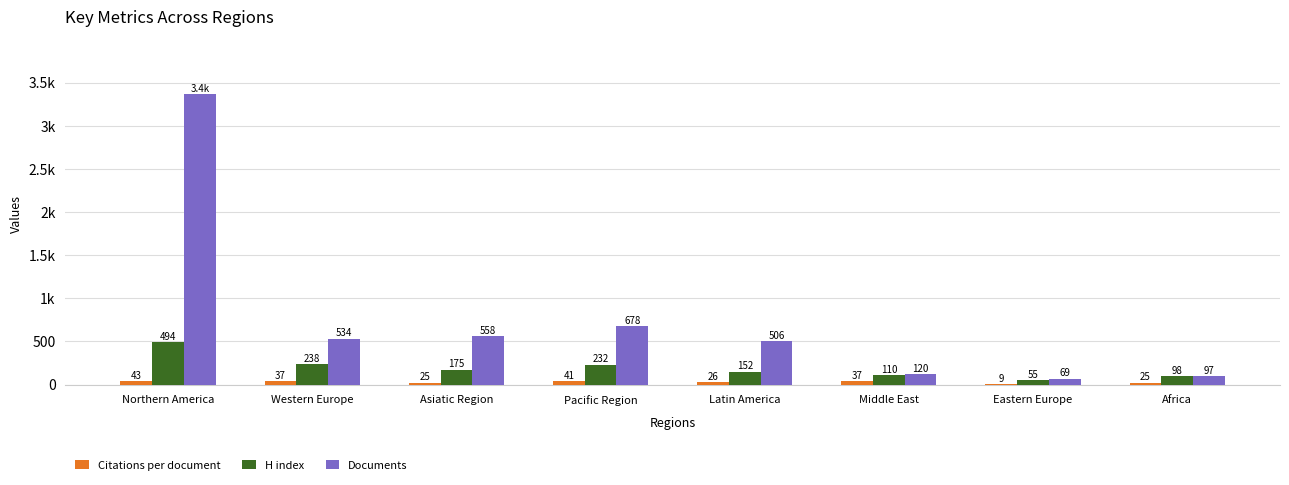

Which series changed the most between Western Europe and Pacific Region?

Documents